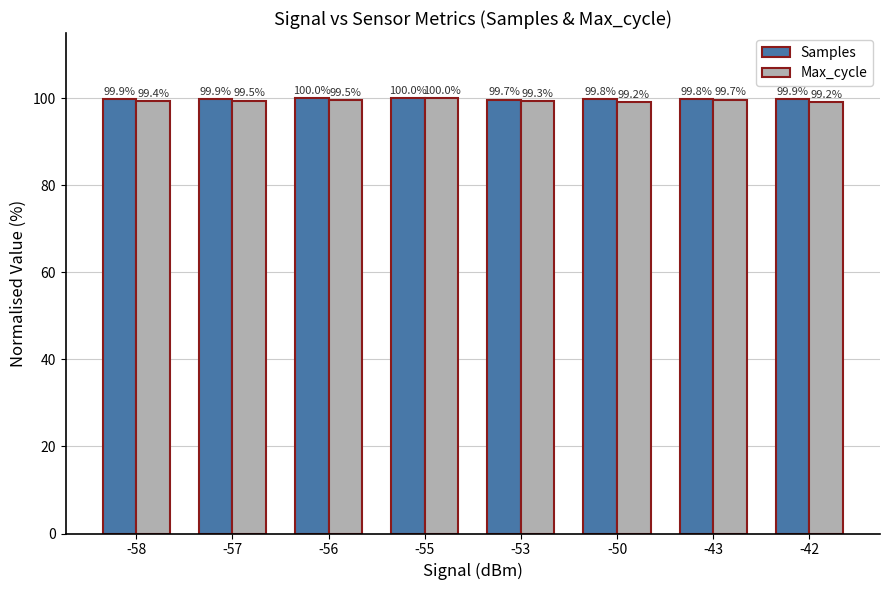

Reading right to left, extract all data points from this chart.

Samples: -42=99.9	-43=99.8	-50=99.8	-53=99.7	-55=100.0	-56=100.0	-57=99.9	-58=99.9
Max_cycle: -42=99.2	-43=99.7	-50=99.2	-53=99.3	-55=100.0	-56=99.5	-57=99.5	-58=99.4